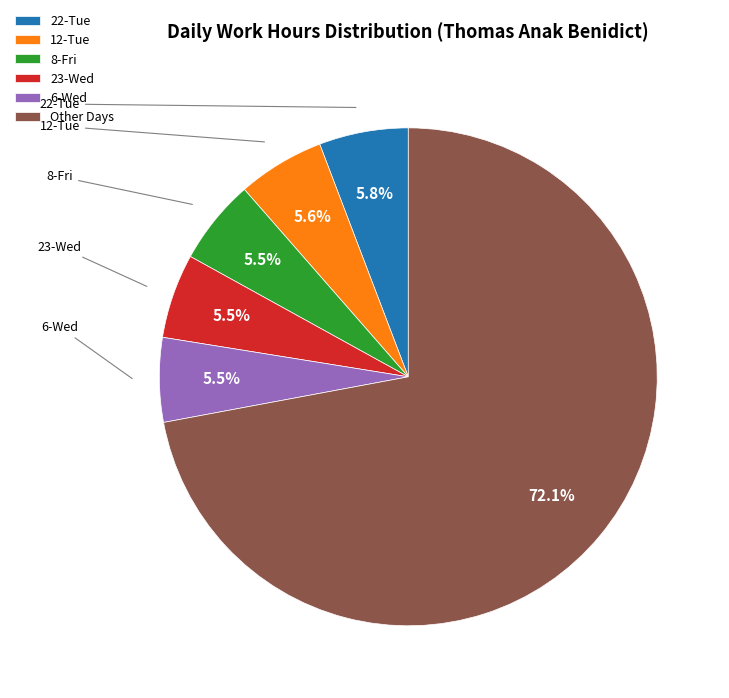

Approximately how many times larger is the value at 23-Wed compared to 12-Tue?

1.0